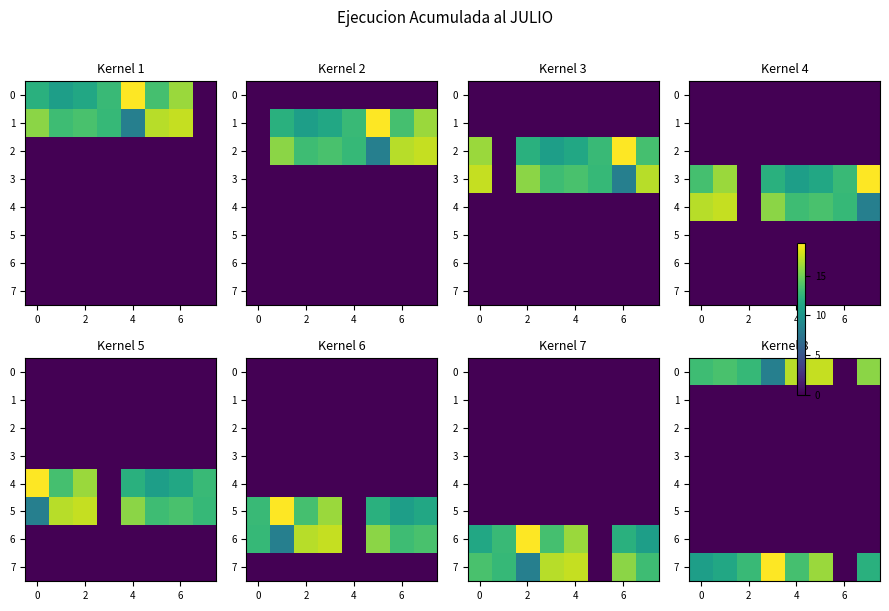

Count the number of data series in this chart.

8